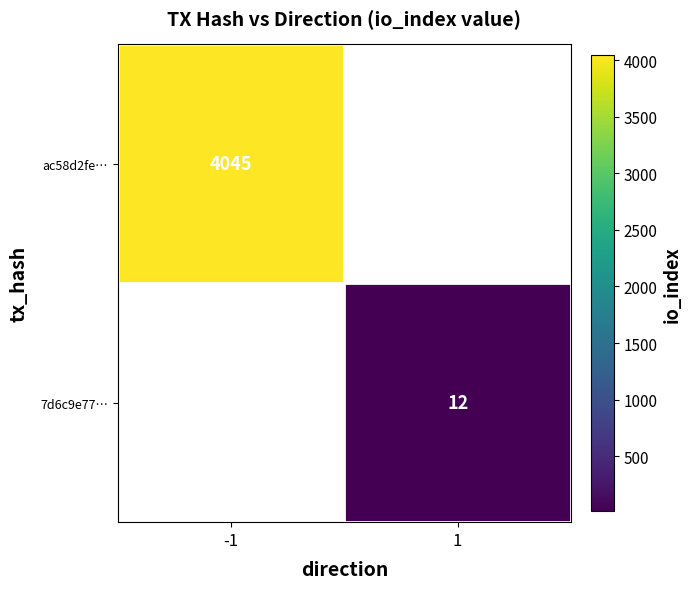

True or false: 7d6c9e77… has a value of 12 at 1.

True